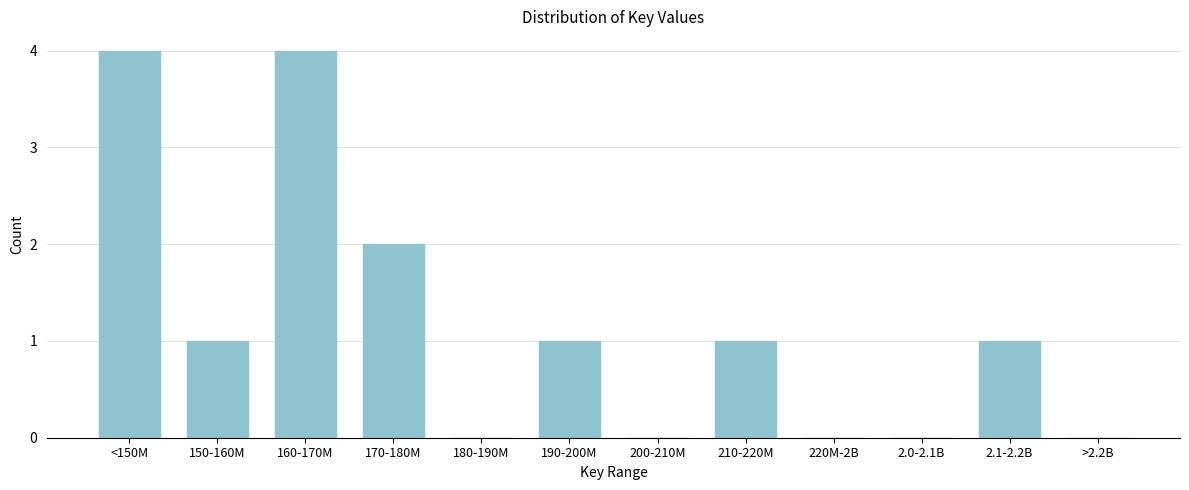

Reading left to right, transcribe all the data shown in this chart.

<150M=4	150-160M=1	160-170M=4	170-180M=2	180-190M=0	190-200M=1	200-210M=0	210-220M=1	220M-2B=0	2.0-2.1B=0	2.1-2.2B=1	>2.2B=0